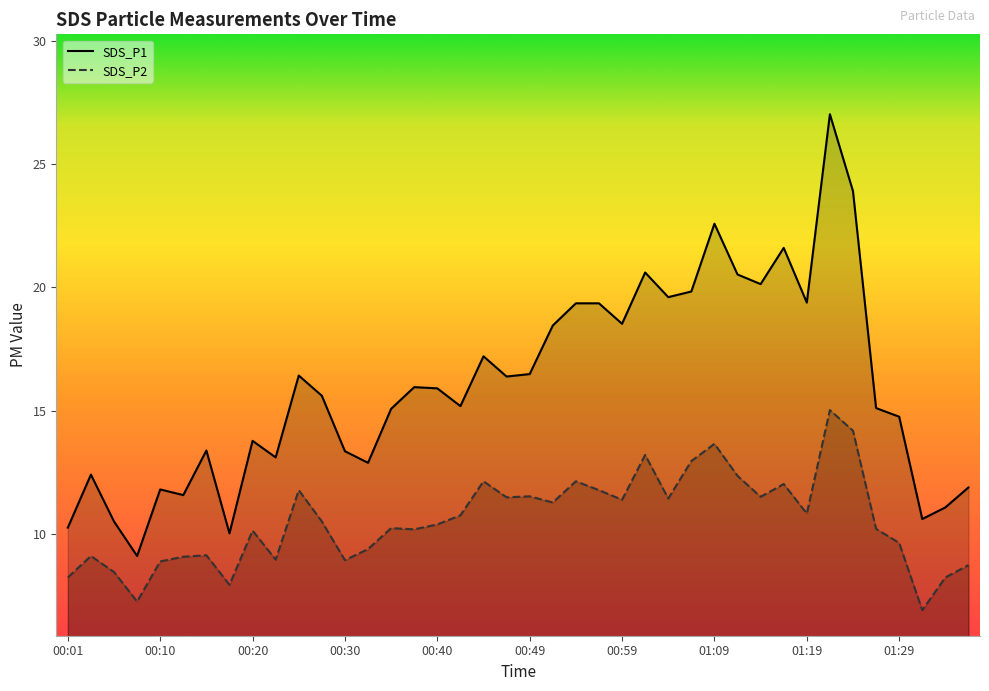

True or false: SDS_P2 has more than 2 interior local peaks.

True